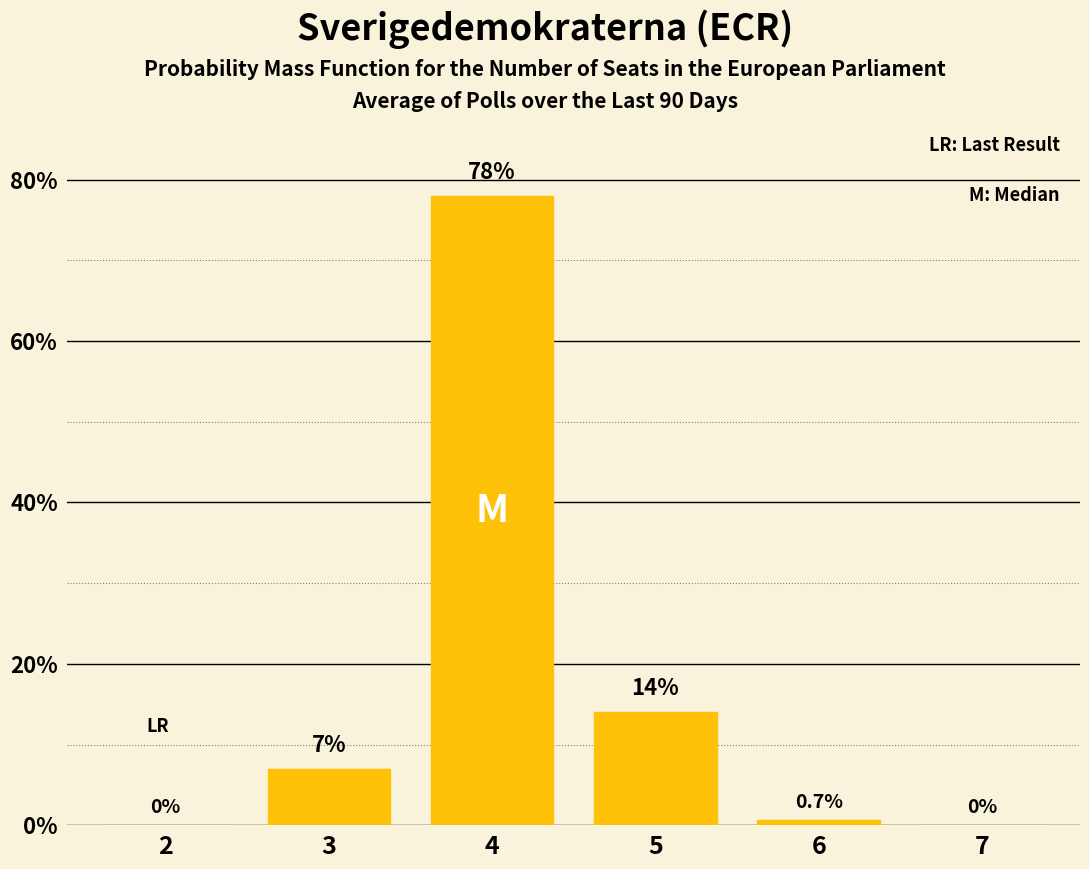

Reading right to left, list all the values displayed in this chart.

7=0.0	6=0.7	5=14.0	4=78.0	3=7.0	2=0.0